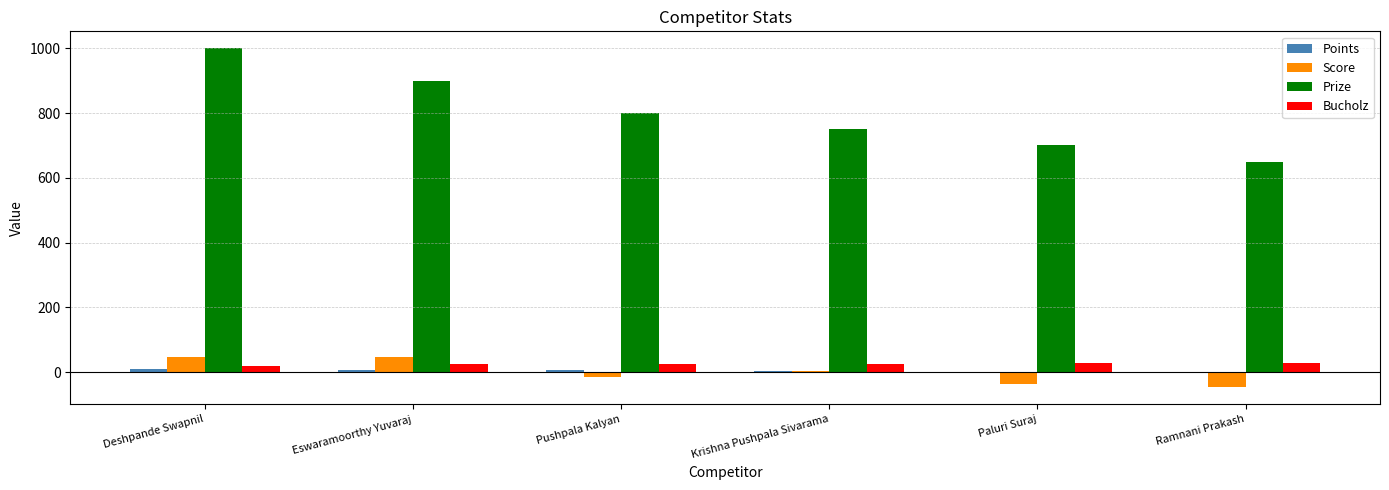

At which category does the chart reach its peak across all series?

Deshpande Swapnil